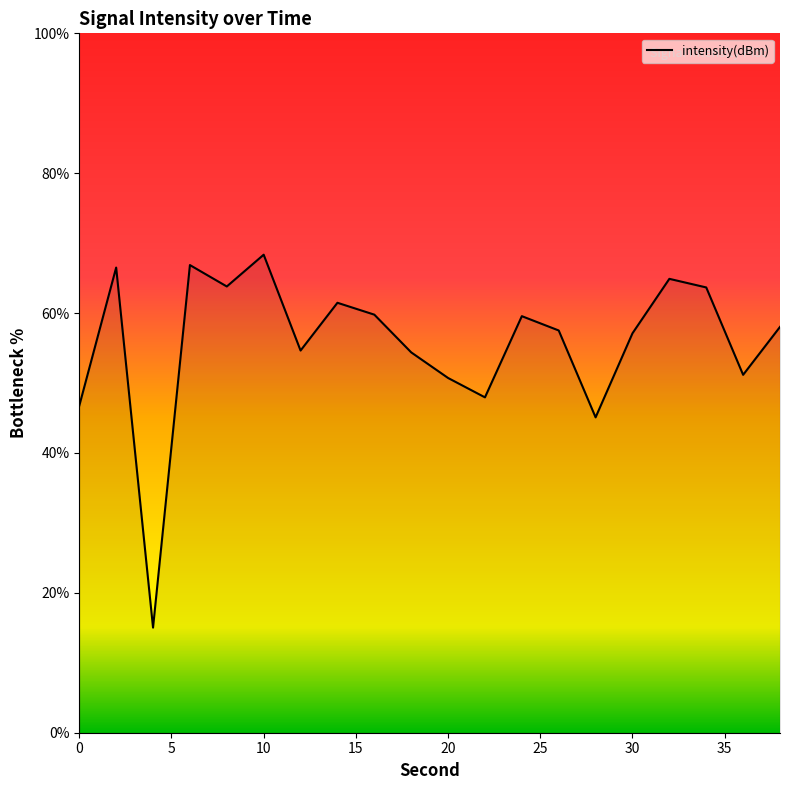

What is the sum of all values?

1113.3